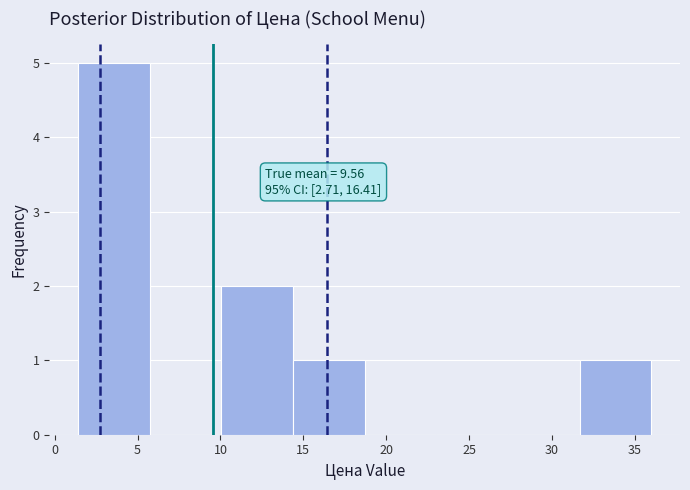

Which range on the x-axis has the tallest bar?

1.5 to 5.5